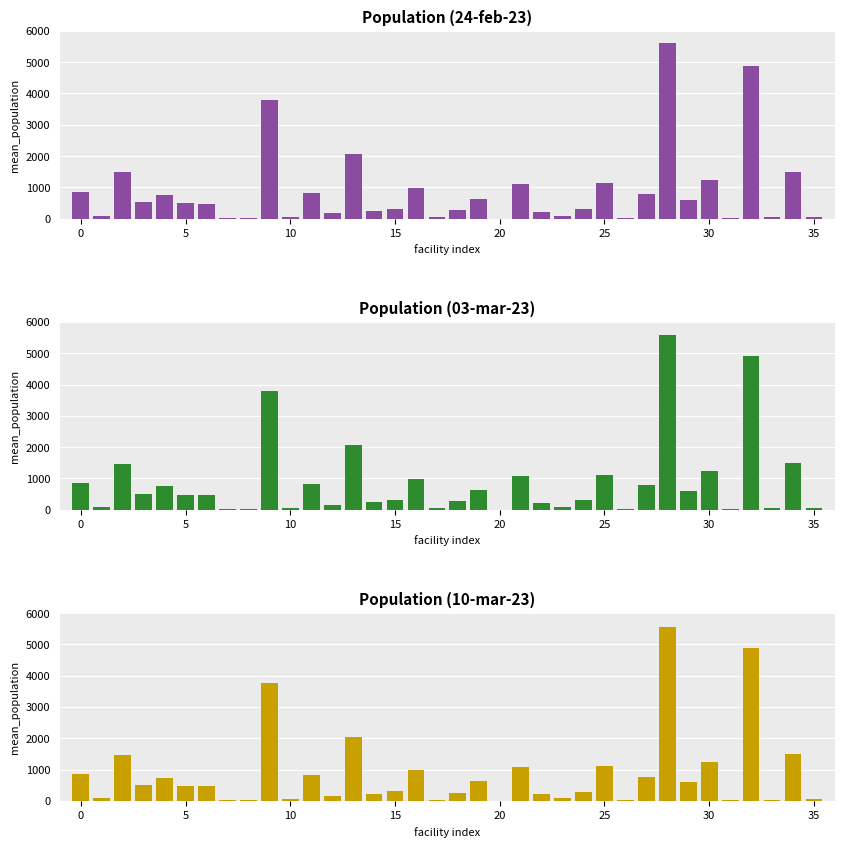

Which series has the largest total across all categories?

Population (24-feb-23)